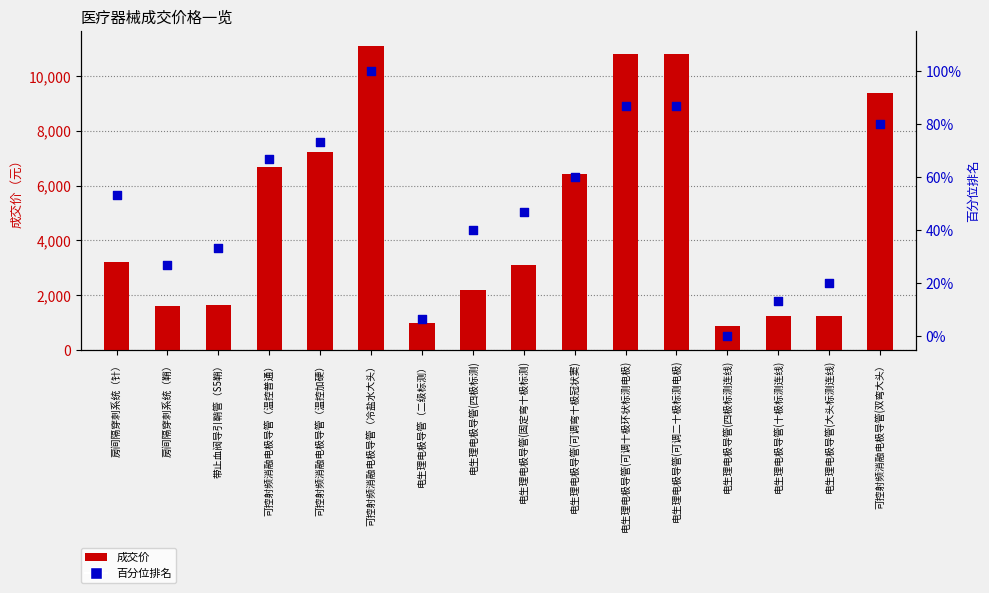

Is the value of 成交价 at 房间隔穿刺系统（针） greater than the value of 百分位排名 at 电生理电极导管（二级标测）?

Yes